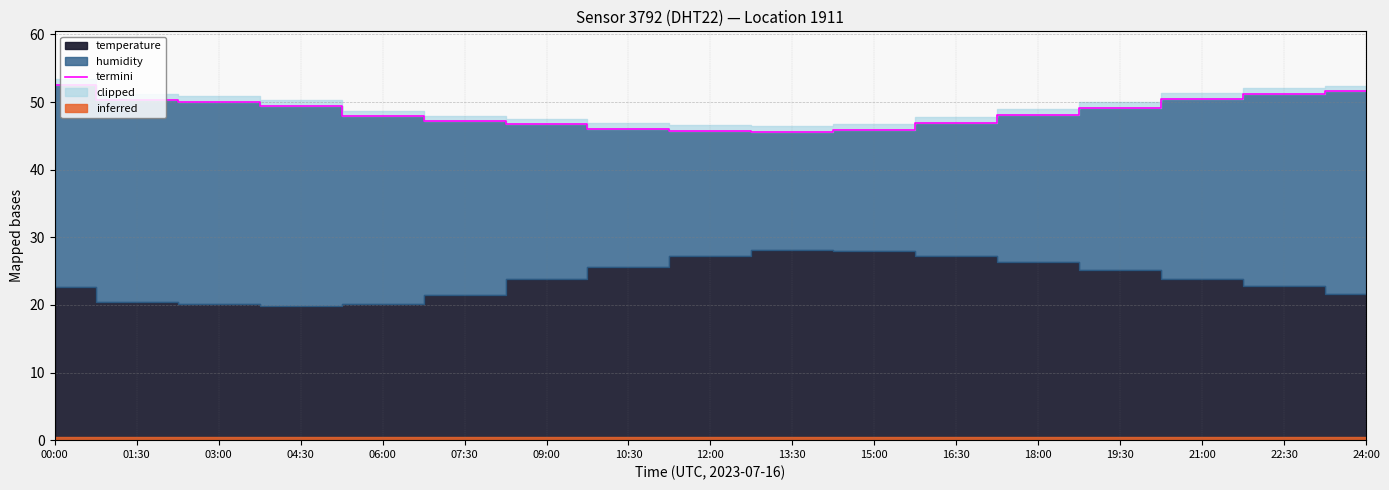

How many data points does each series have?

17